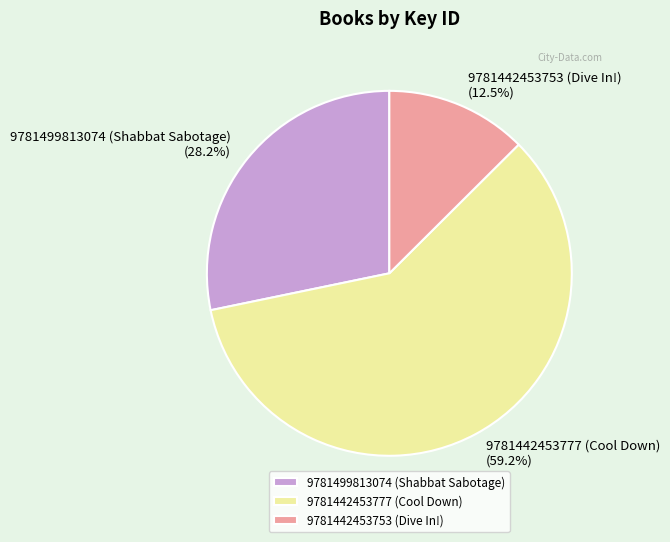

How many slices are in this pie chart?

3